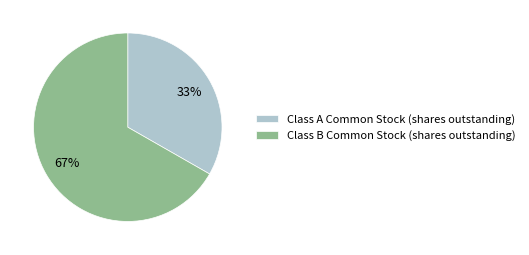

Rank the categories by value from lowest to highest.

Class A Common Stock (shares outstanding), Class B Common Stock (shares outstanding)